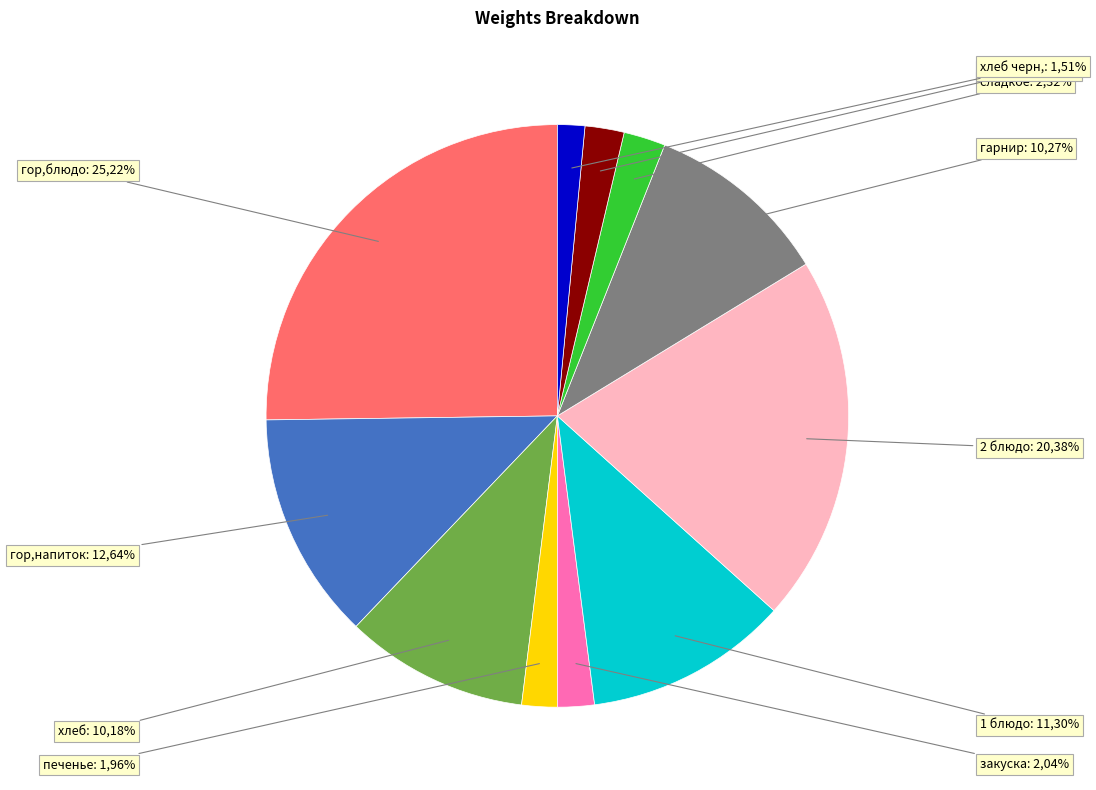

Do хлеб бел. and хлеб черн. together represent more than half of the pie?

No